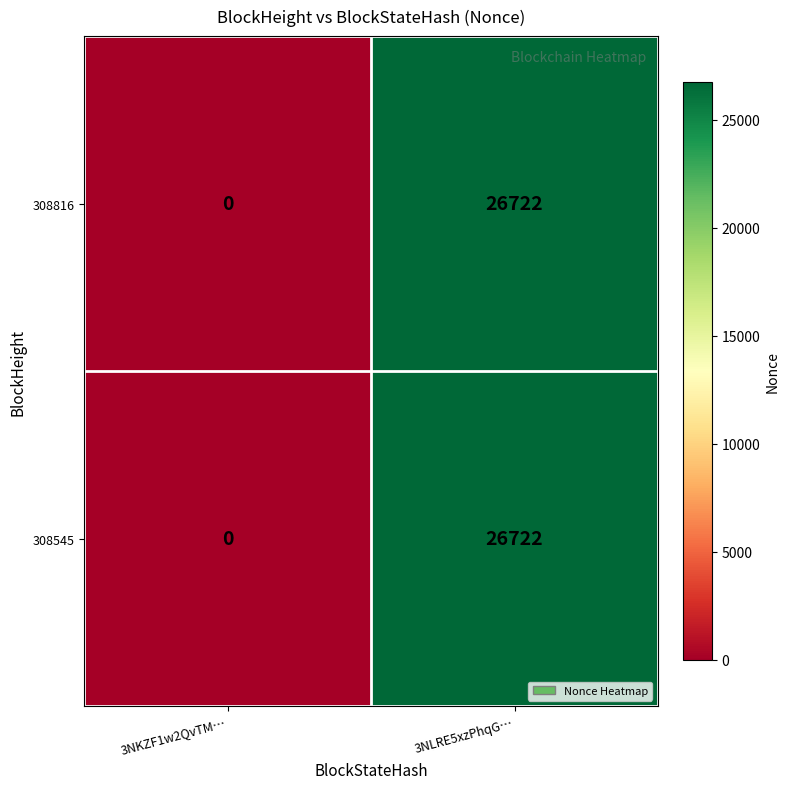

List the labels in order of 308816 value, largest first.

3NLRE5xzPhqG…, 3NKZF1w2QvTM…